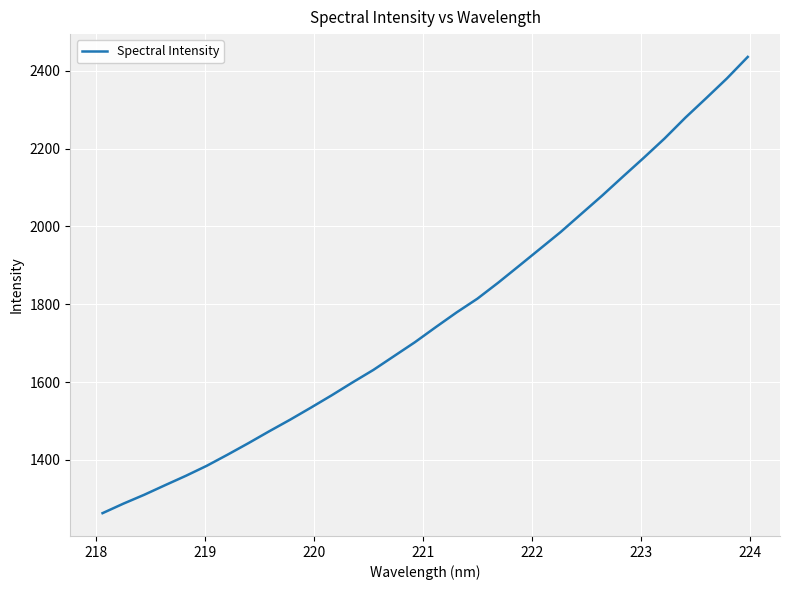

True or false: the data has more than 0 interior local peaks.

False